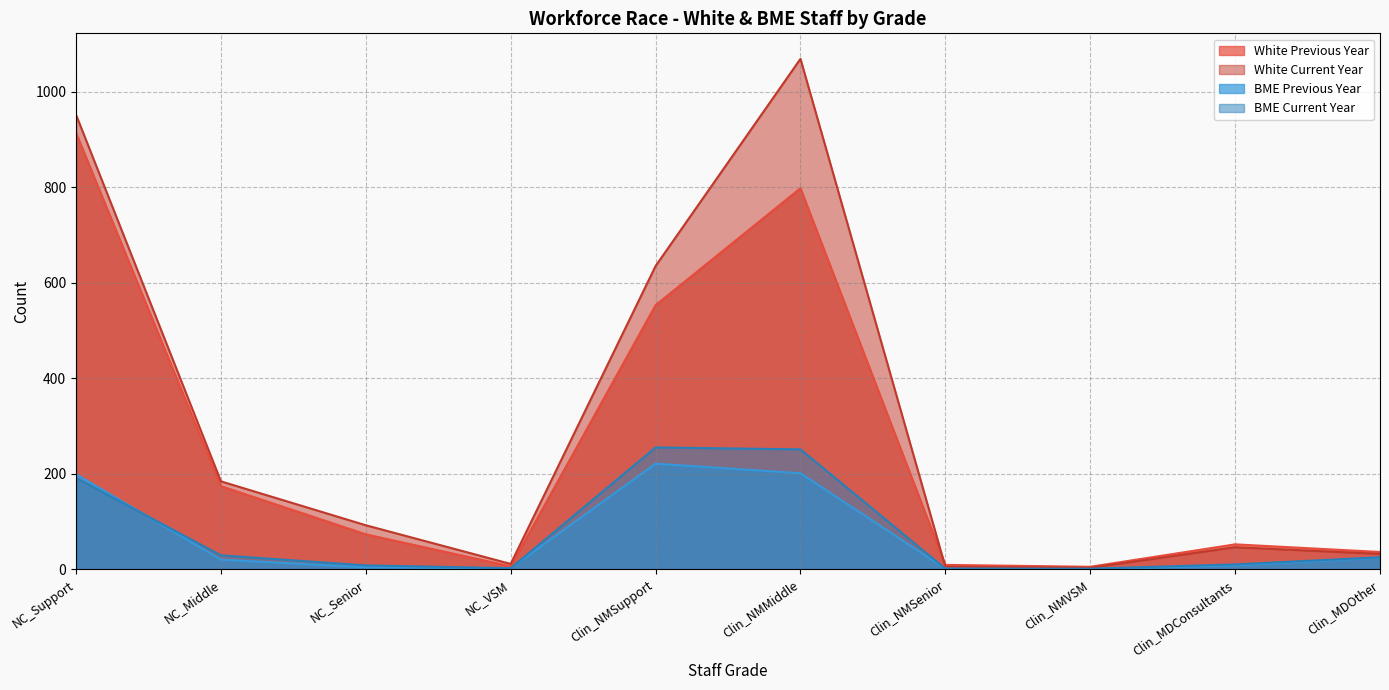

Is the value of BME Current Year at NC_Support greater than the value of White Previous Year at NC_VSM?

Yes